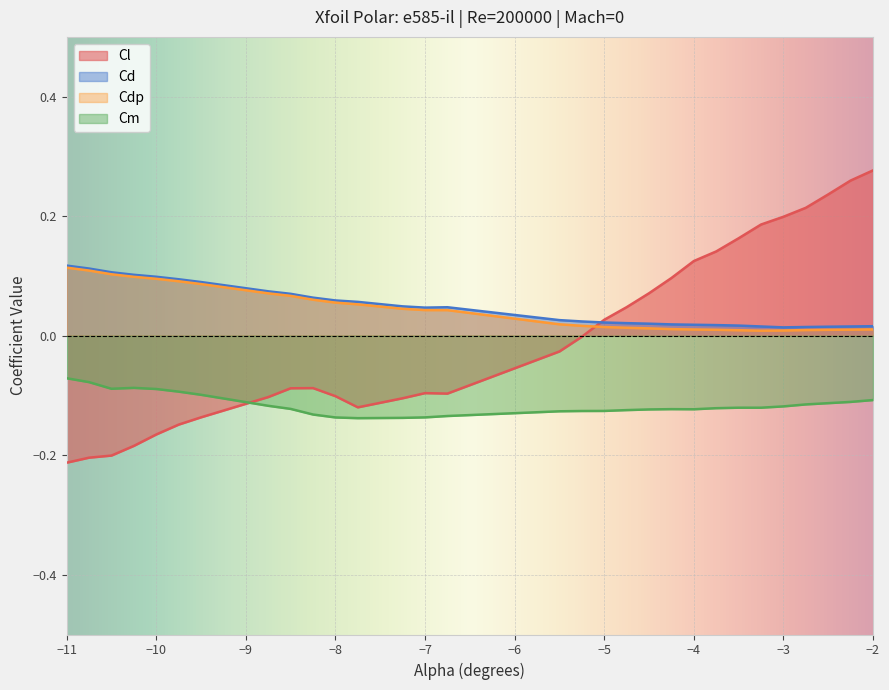

Which series has the largest total across all categories?

Cd